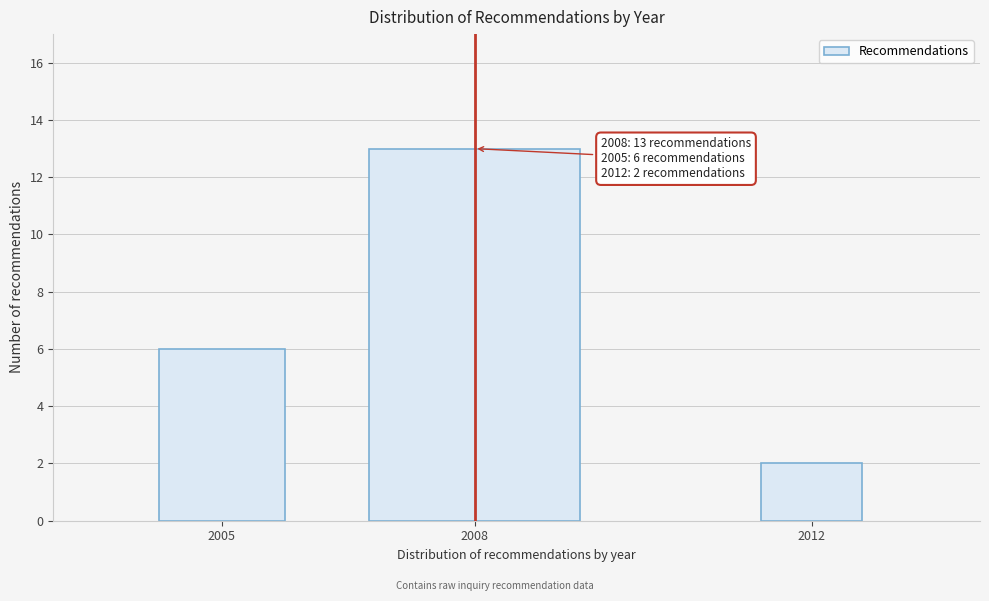

Reading right to left, what are all the values shown in this chart?

2	13	6